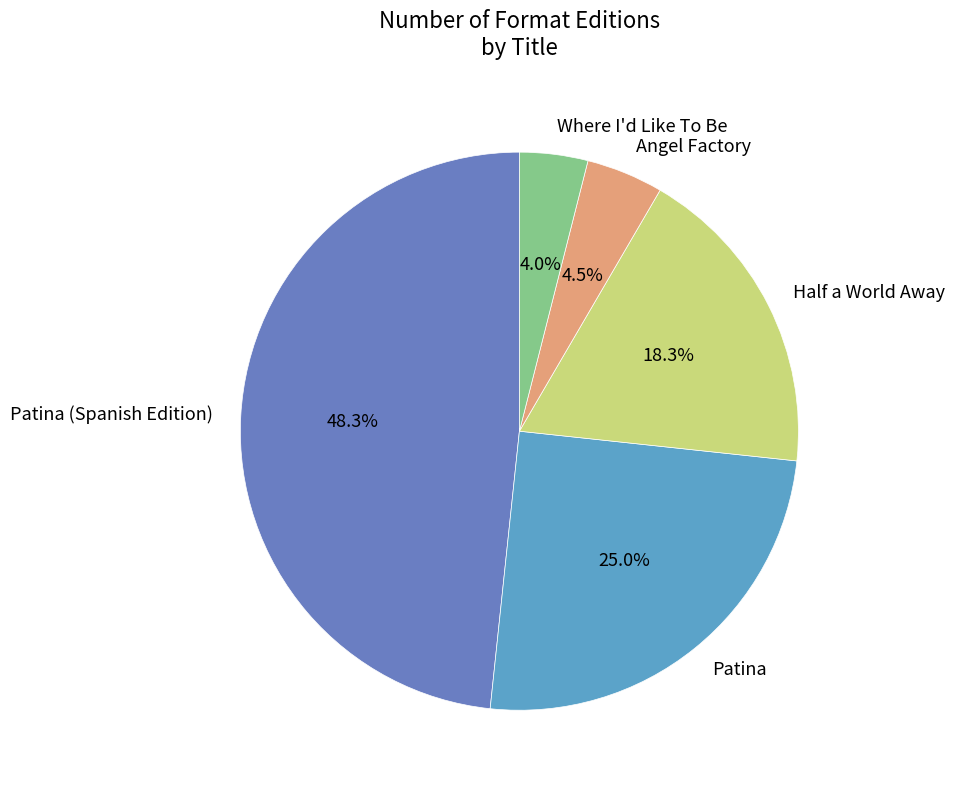

Approximately how many times larger is the value at Half a World Away compared to Patina (Spanish Edition)?

0.4